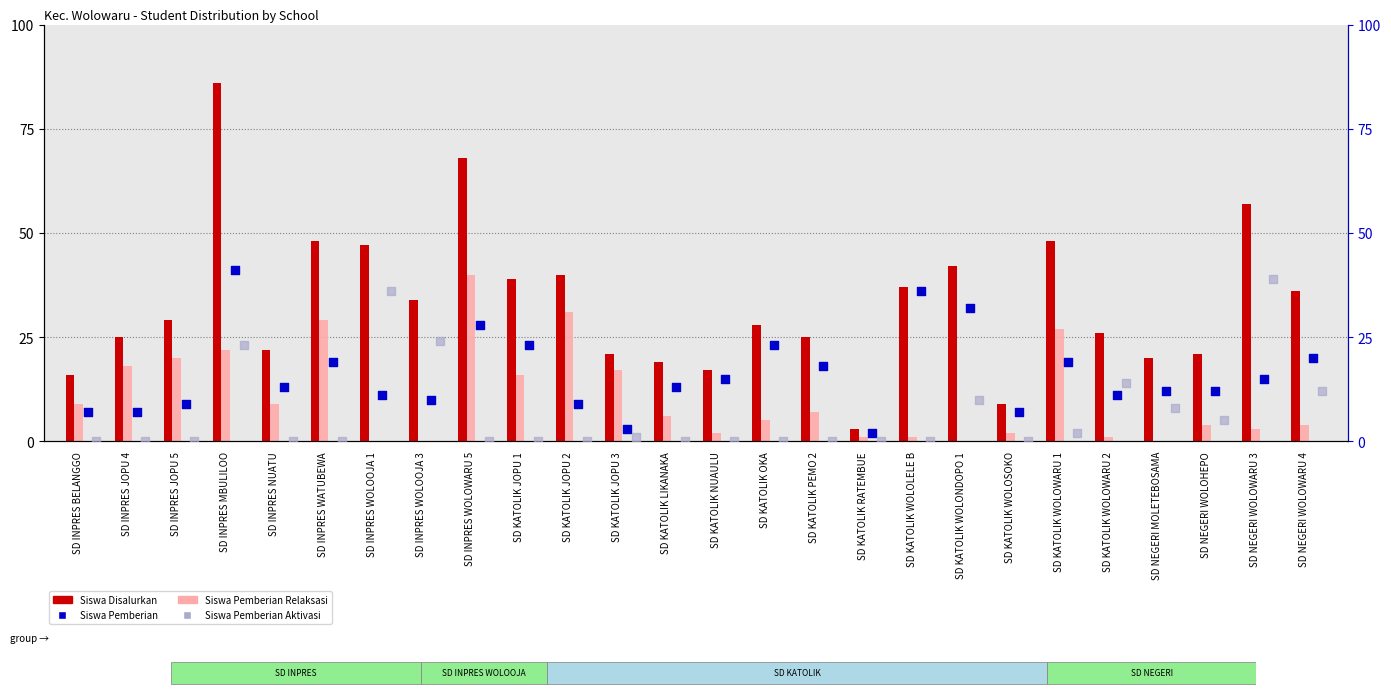

At how many categories does at least one series exceed 63?

2